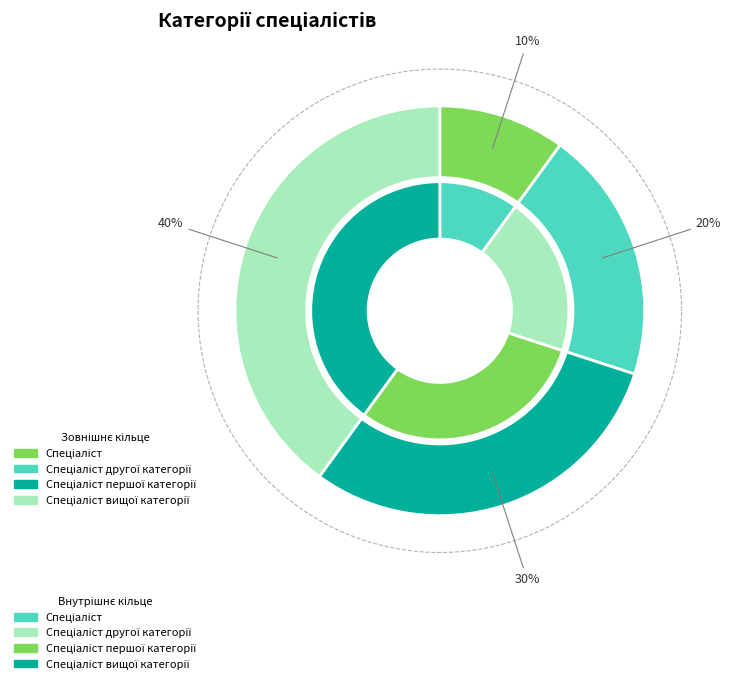

How many segments does this pie chart have?

4